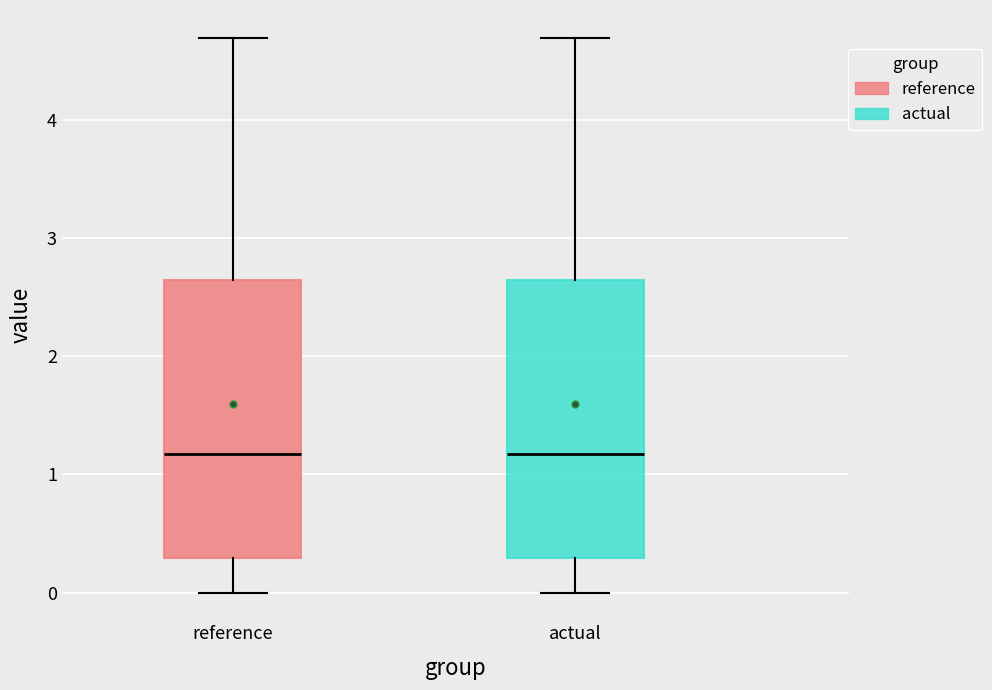

Where is the lower edge of the box for actual on the y-axis? The values are not printed on the chart, so give them approximately, as read against the axis.

0.3